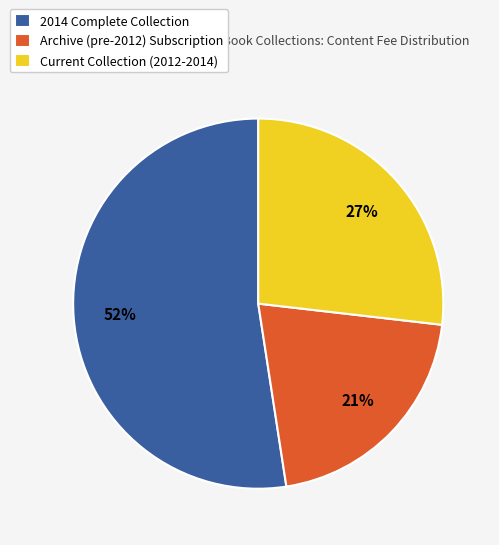

Is there a majority slice in this chart?

Yes